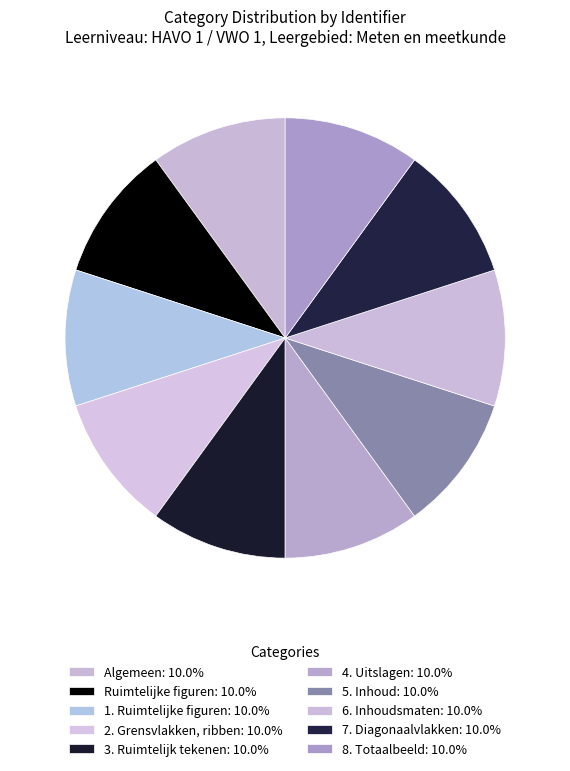

Count the number of slices in the pie.

10